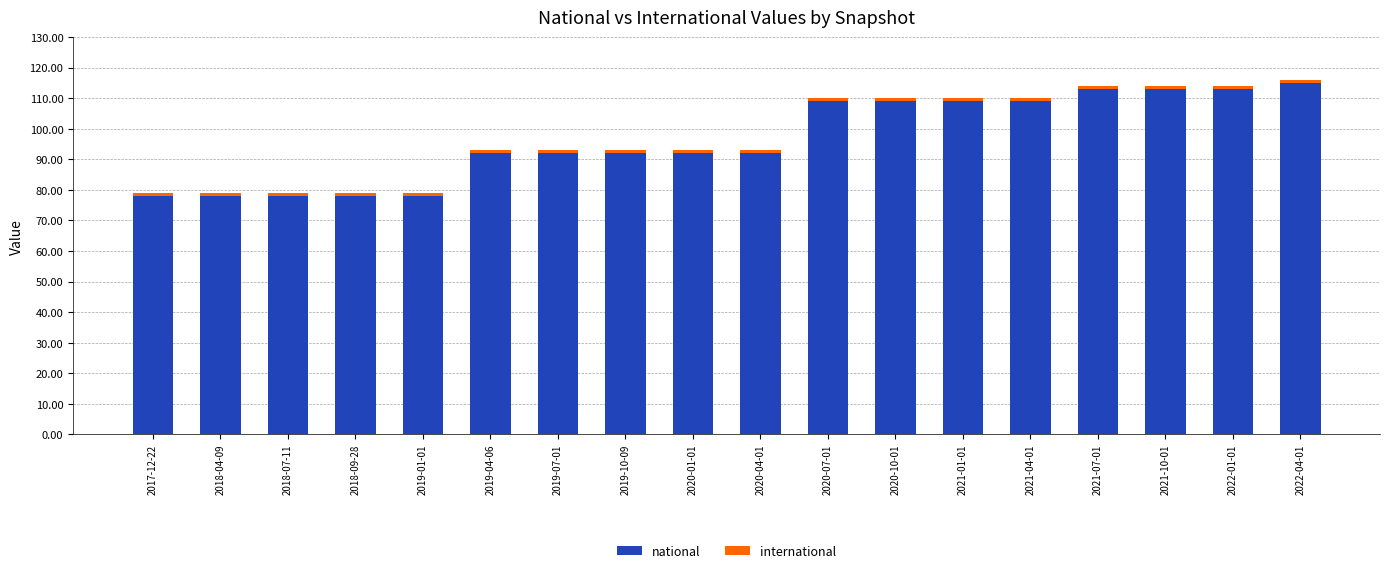

What is the difference between the second highest and minimum values in the national series?

35